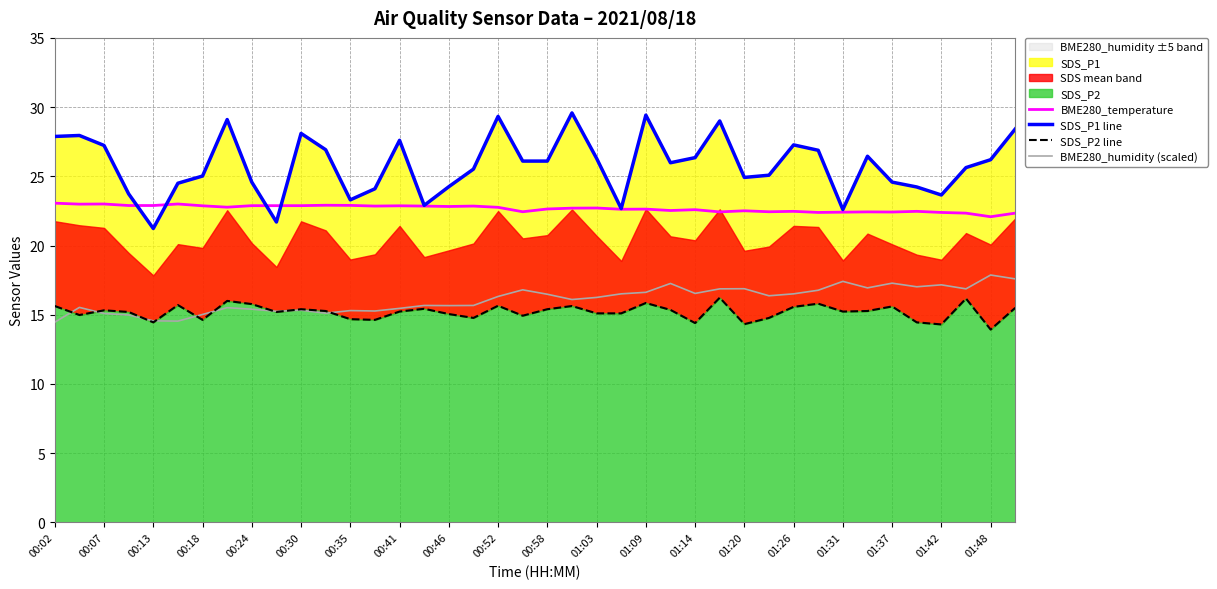

True or false: BME280_temperature and BME280_humidity (scaled) cross at least once.

False